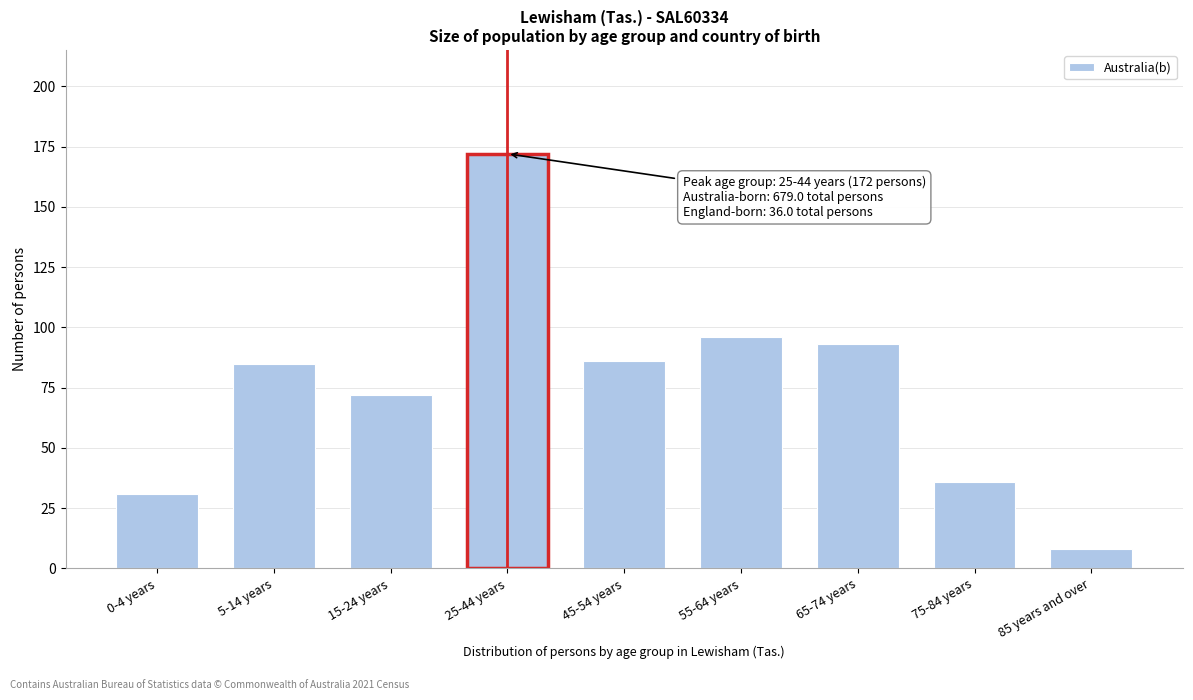

Reading left to right, transcribe all the data shown in this chart.

0-4 years=31	5-14 years=85	15-24 years=72	25-44 years=172	45-54 years=86	55-64 years=96	65-74 years=93	75-84 years=36	85 years and over=8